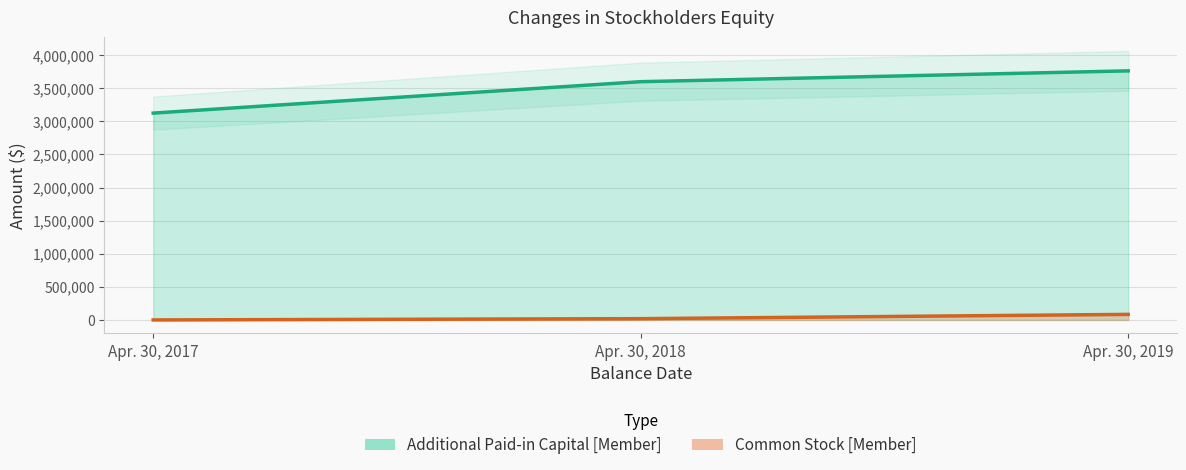

What is the value of the Common Stock [Member] point at the 1st from the left?

170